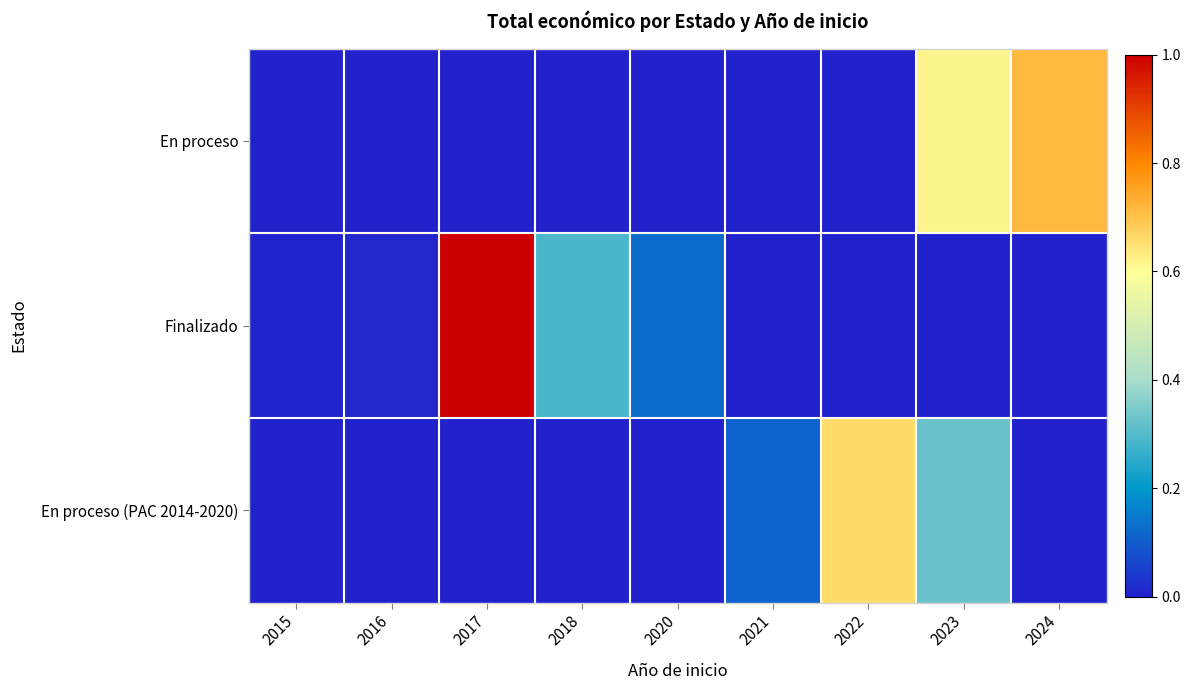

List the series in order of their overall mean, highest first.

Finalizado, En proceso, En proceso (PAC 2014-2020)